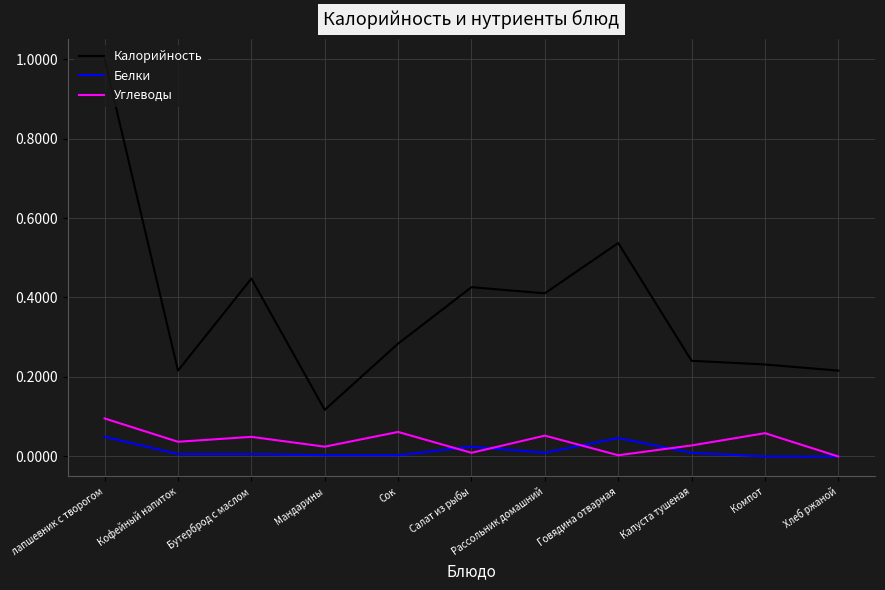

Is the value of Углеводы at Салат из рыбы greater than the value of Калорийность at Сок?

No